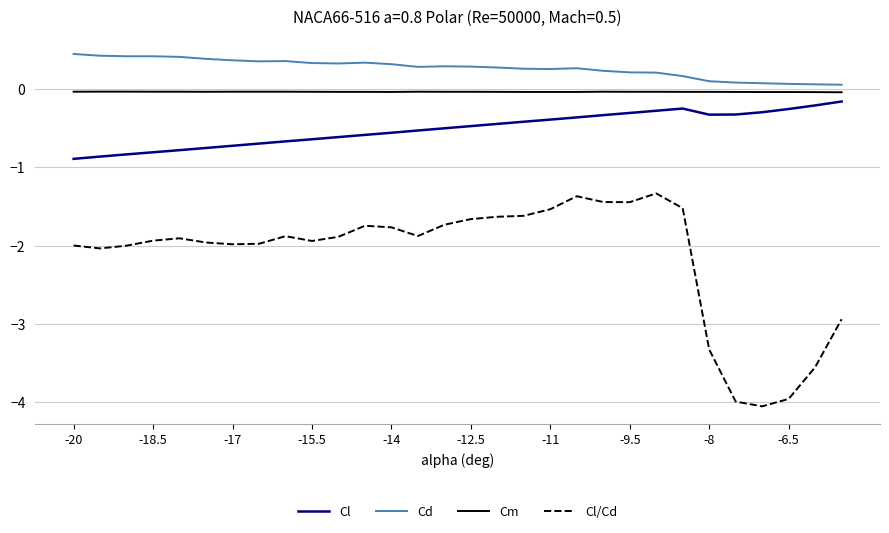

Which series has the largest range (max minus min)?

Cl/Cd